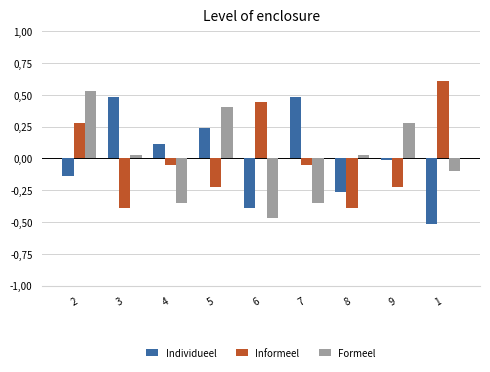

What are all the series names shown in the legend?

Individueel, Informeel, Formeel